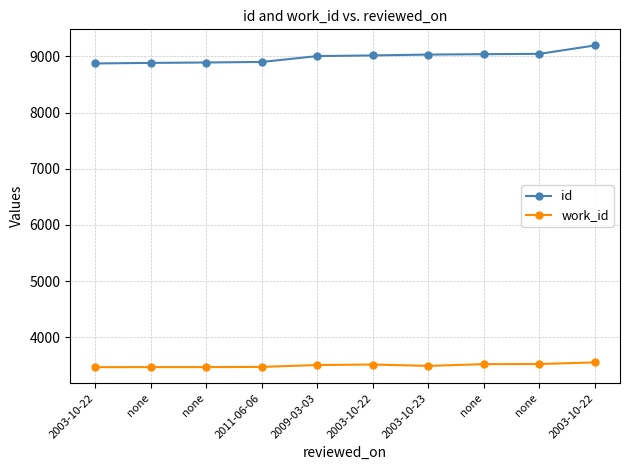

True or false: work_id and id intersect in this chart.

False